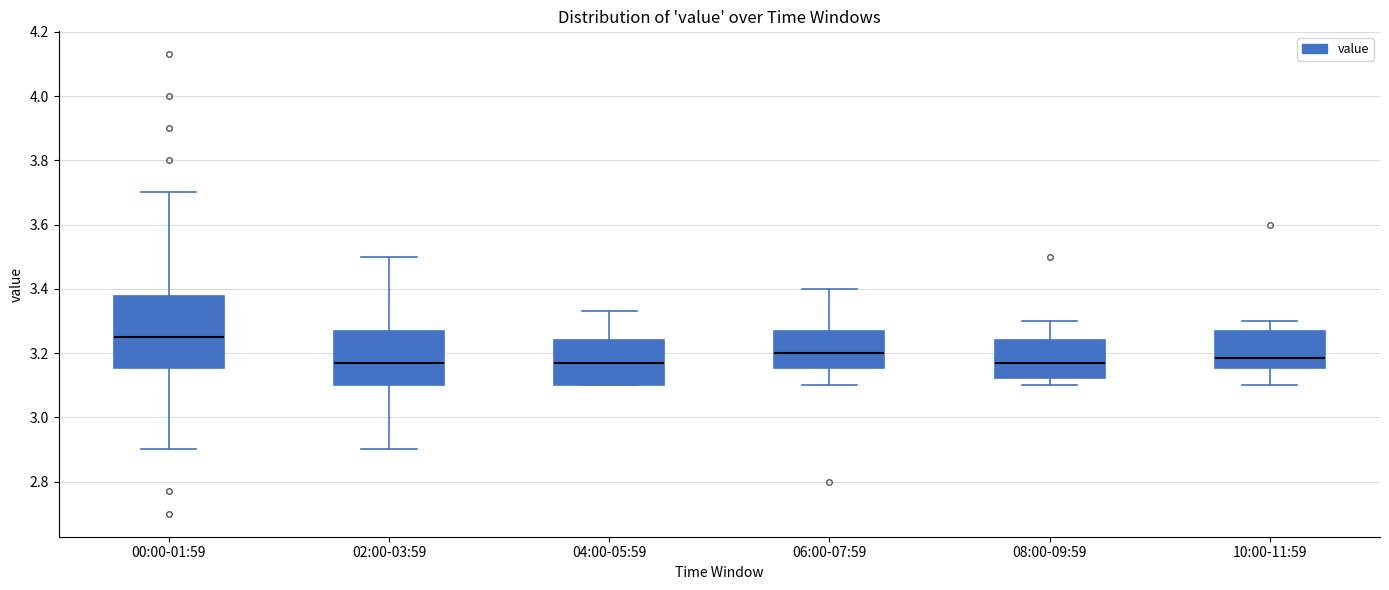

Where is the lower edge of the box for 04:00-05:59 on the y-axis? The values are not printed on the chart, so give them approximately, as read against the axis.

3.10